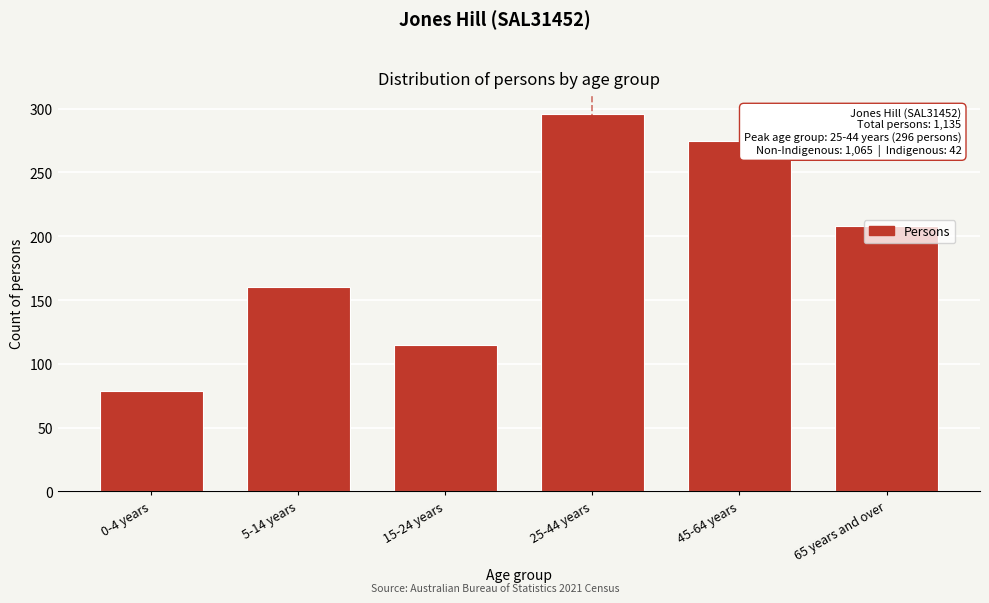

Which label corresponds to the largest value in the chart?

25-44 years